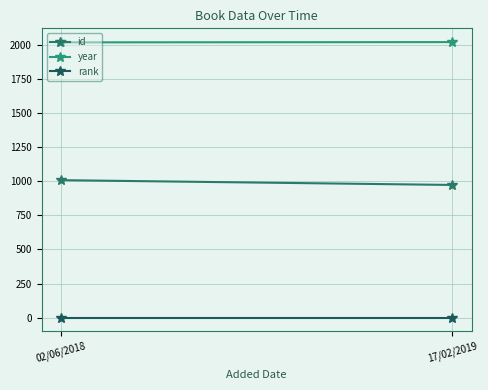

How many series are shown in this chart?

3